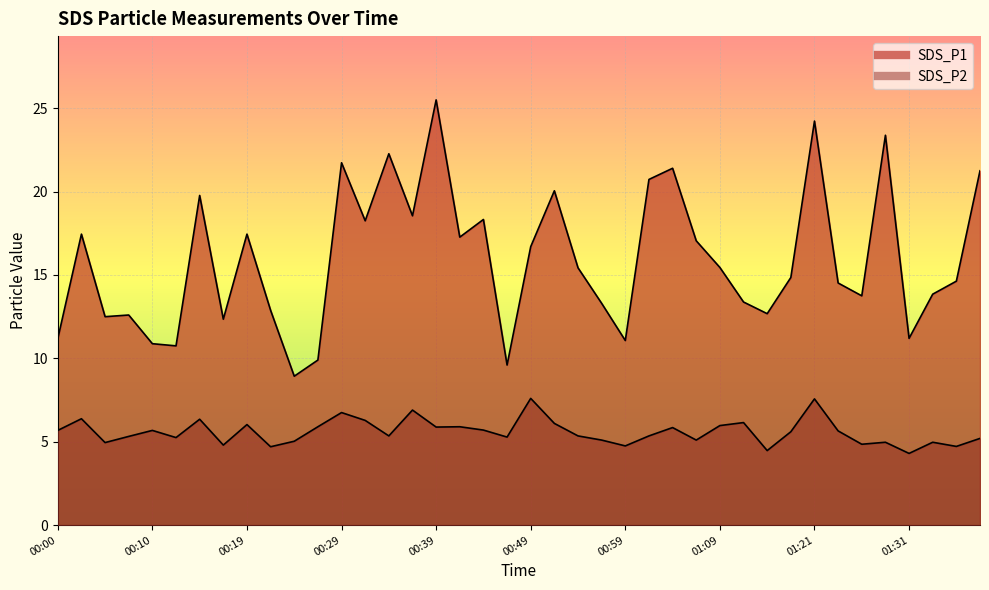

List the series in order of their peak value, lowest first.

SDS_P2, SDS_P1